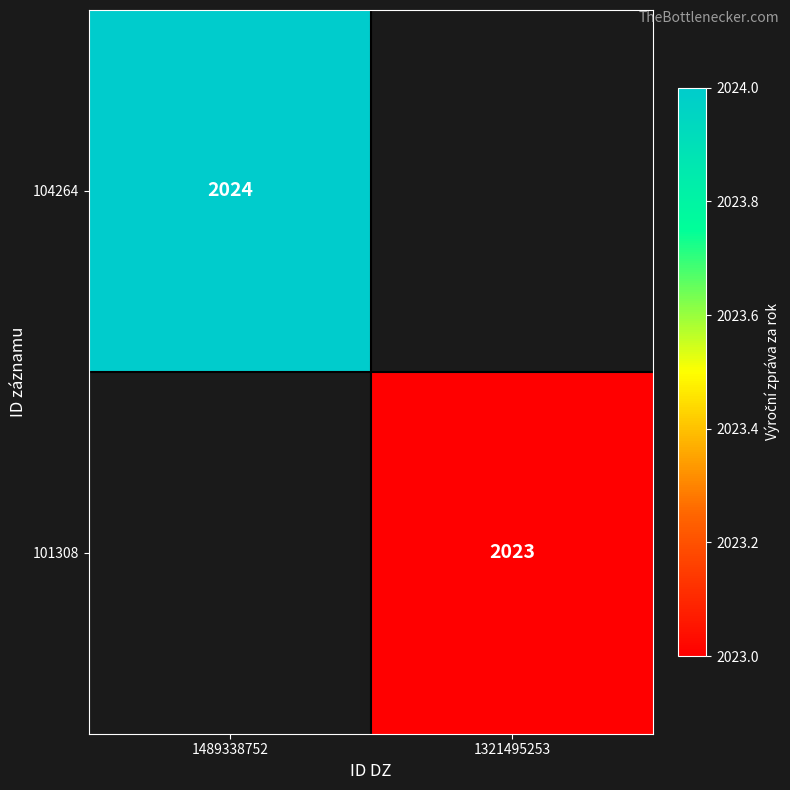

Count the number of categories in the chart.

2